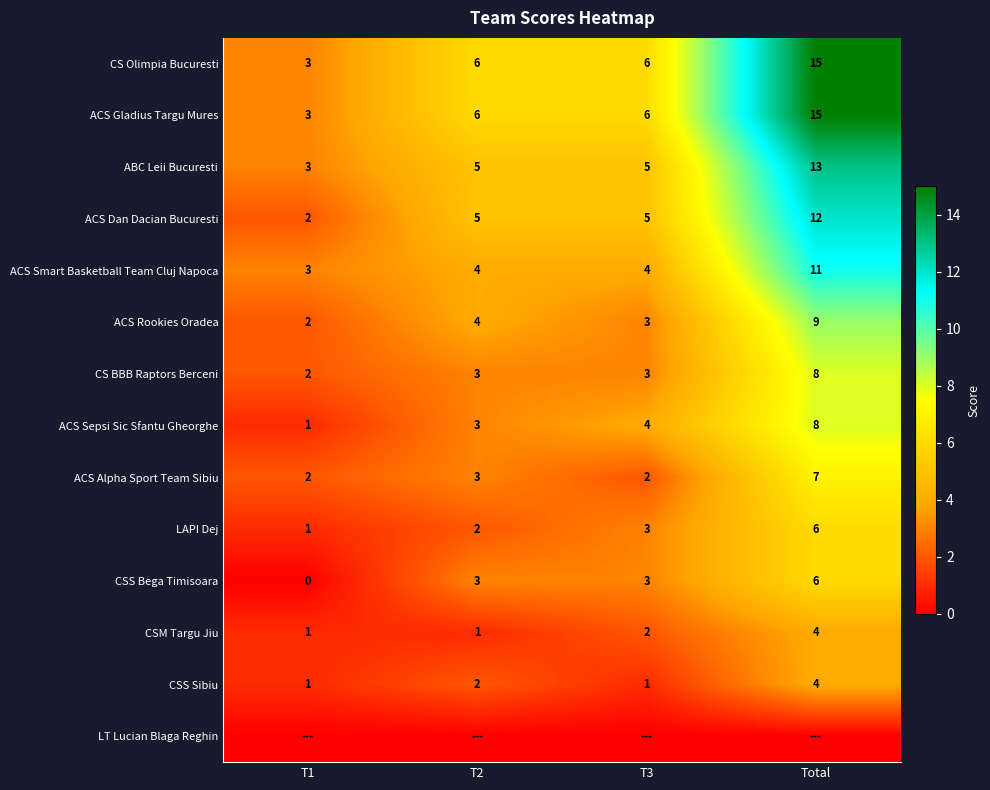

List the labels in order of ACS Rookies Oradea value, largest first.

Total, T2, T3, T1